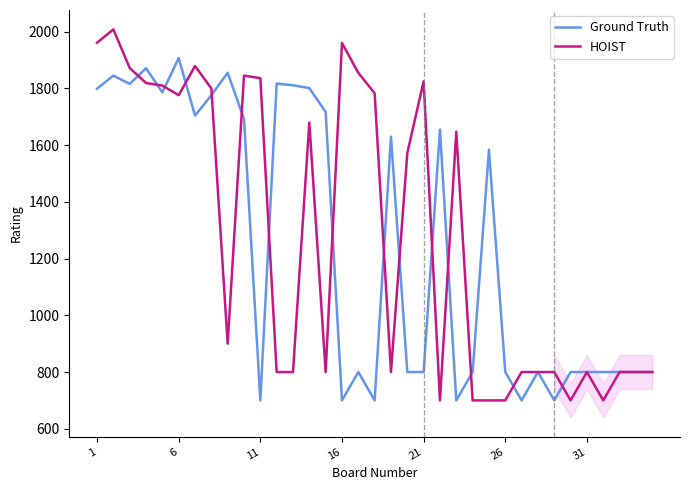

What is the maximum value for HOIST?

2008